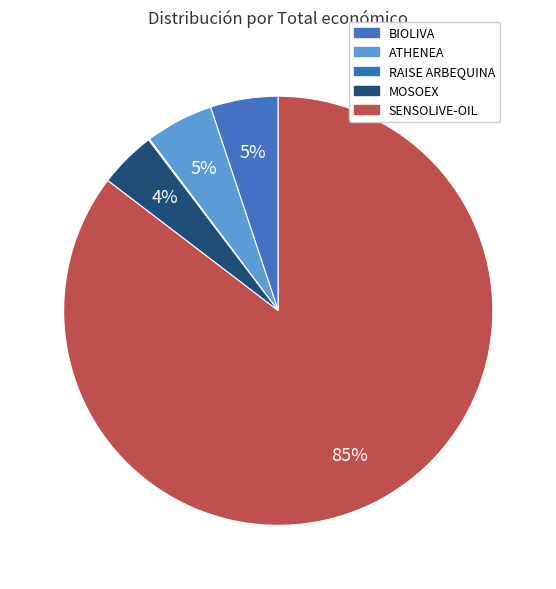

Is it true that ATHENEA is 17% of the pie?

False